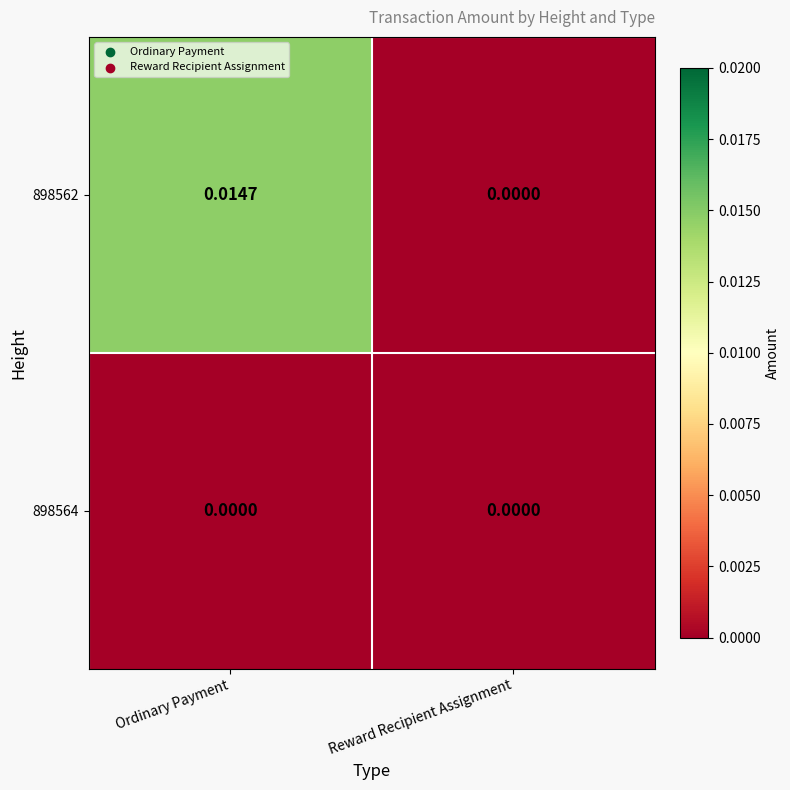

At which category does the chart reach its peak across all series?

Ordinary Payment